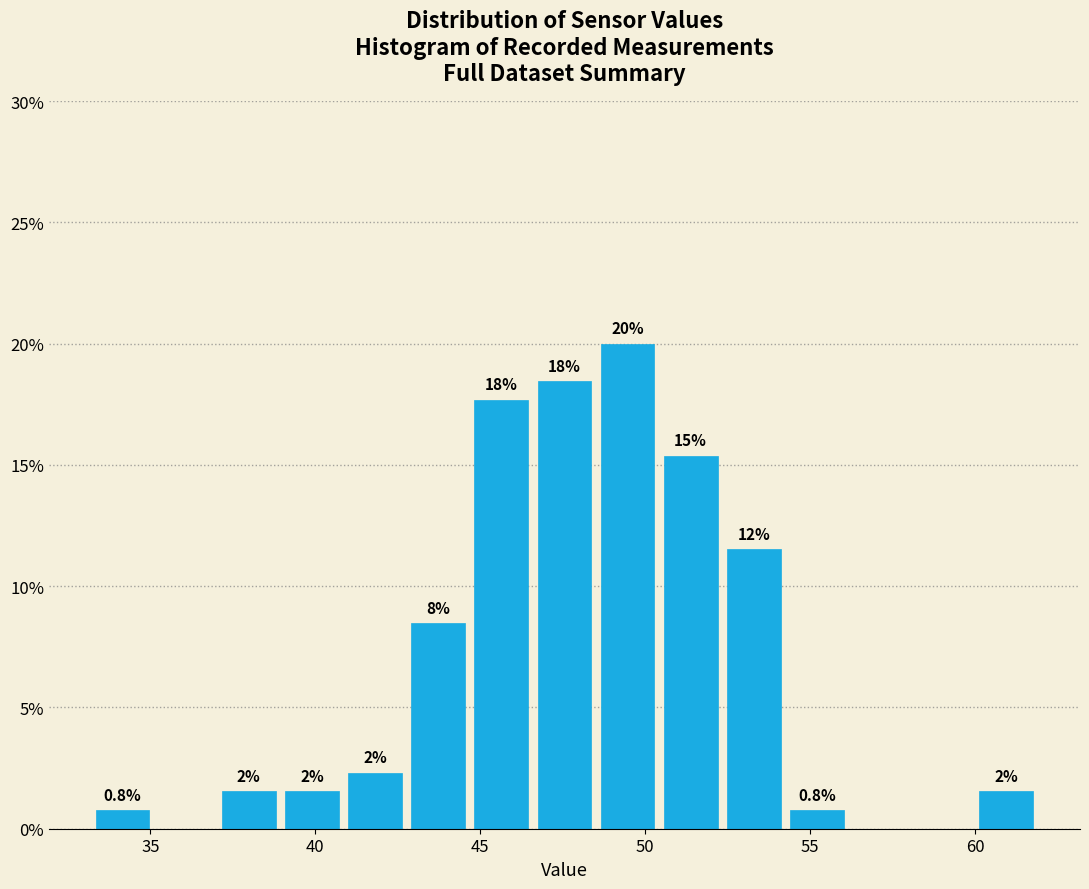

Read against the x-axis, roughly where is the centre of the tallest bar?

49.5